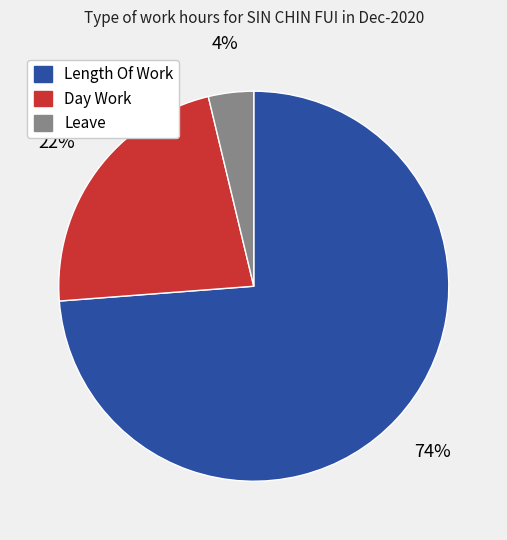

Which has a higher value, Day Work or Leave?

Day Work